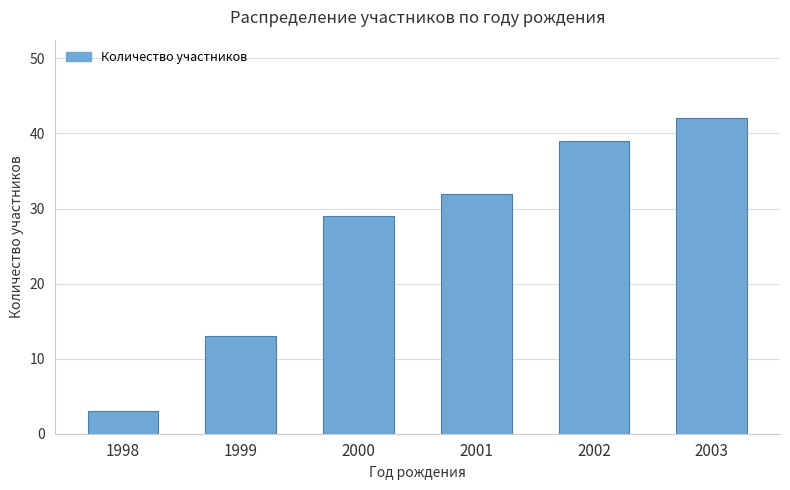

How many bars are there in total?

6